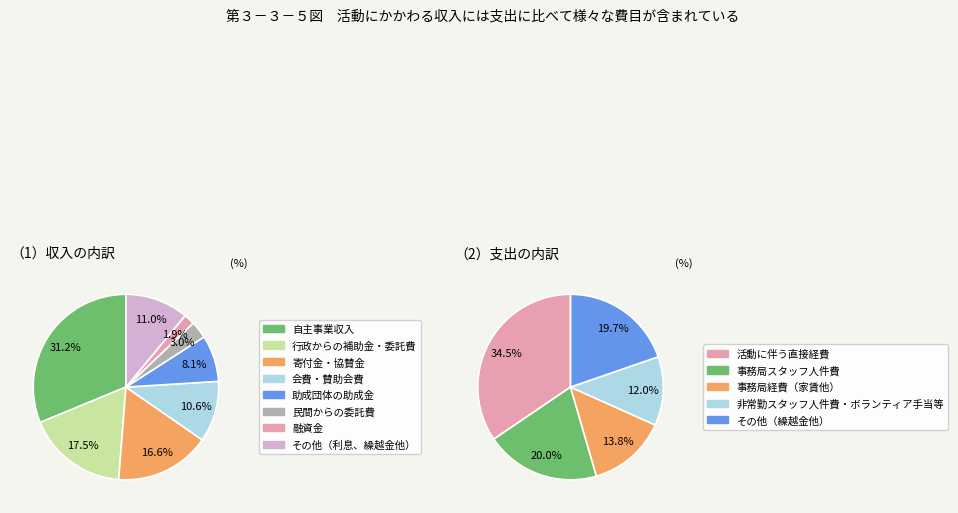

How many slices are in this pie chart?

8